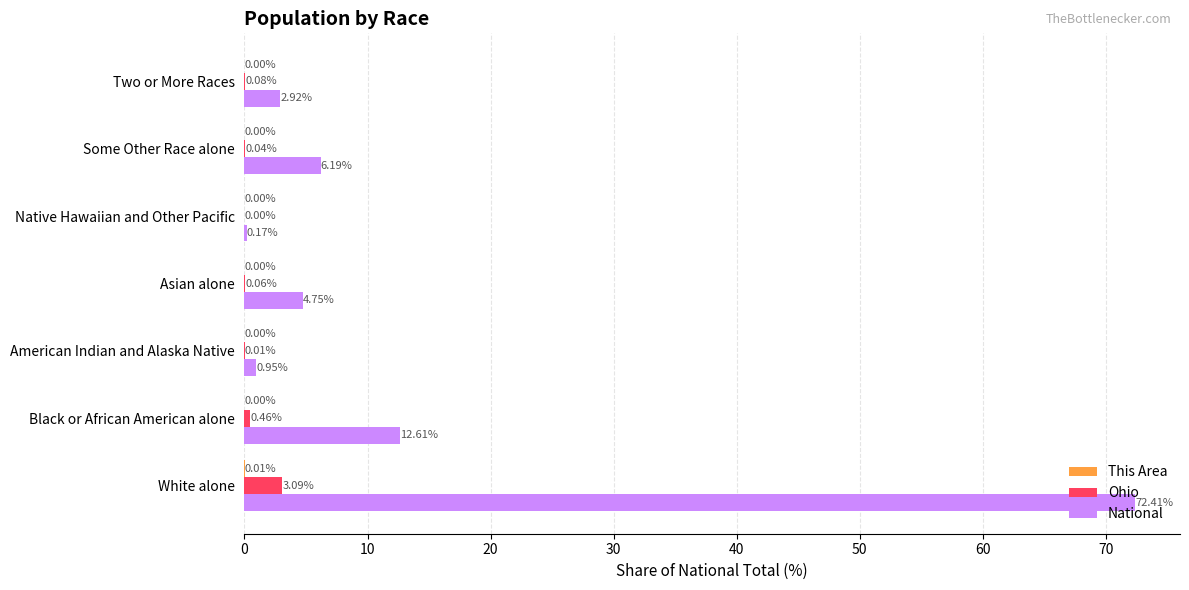

Which series changed the most between Black or African American alone and American Indian and Alaska Native?

National